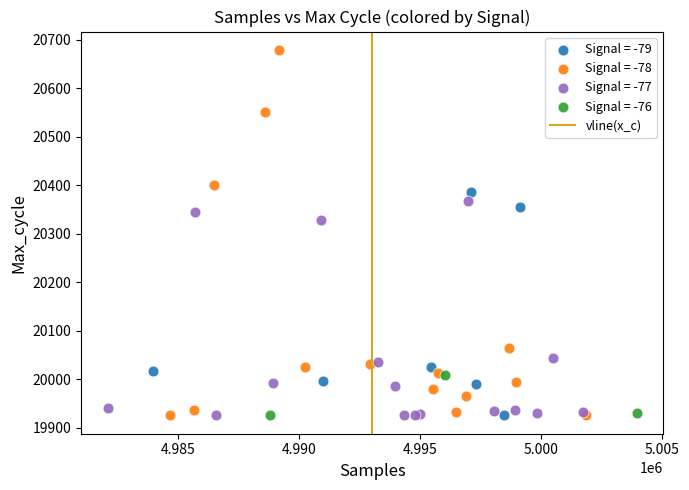

Which series has the widest spread of Y values?

Signal = -78